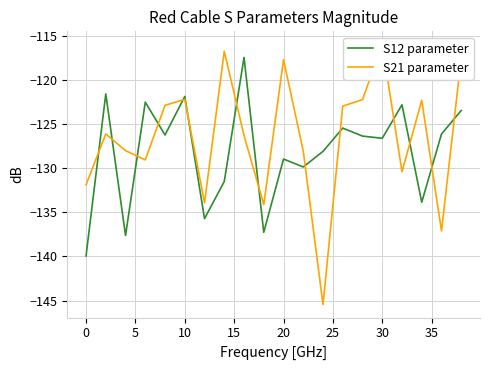

True or false: S12 parameter and S21 parameter cross at least once.

True